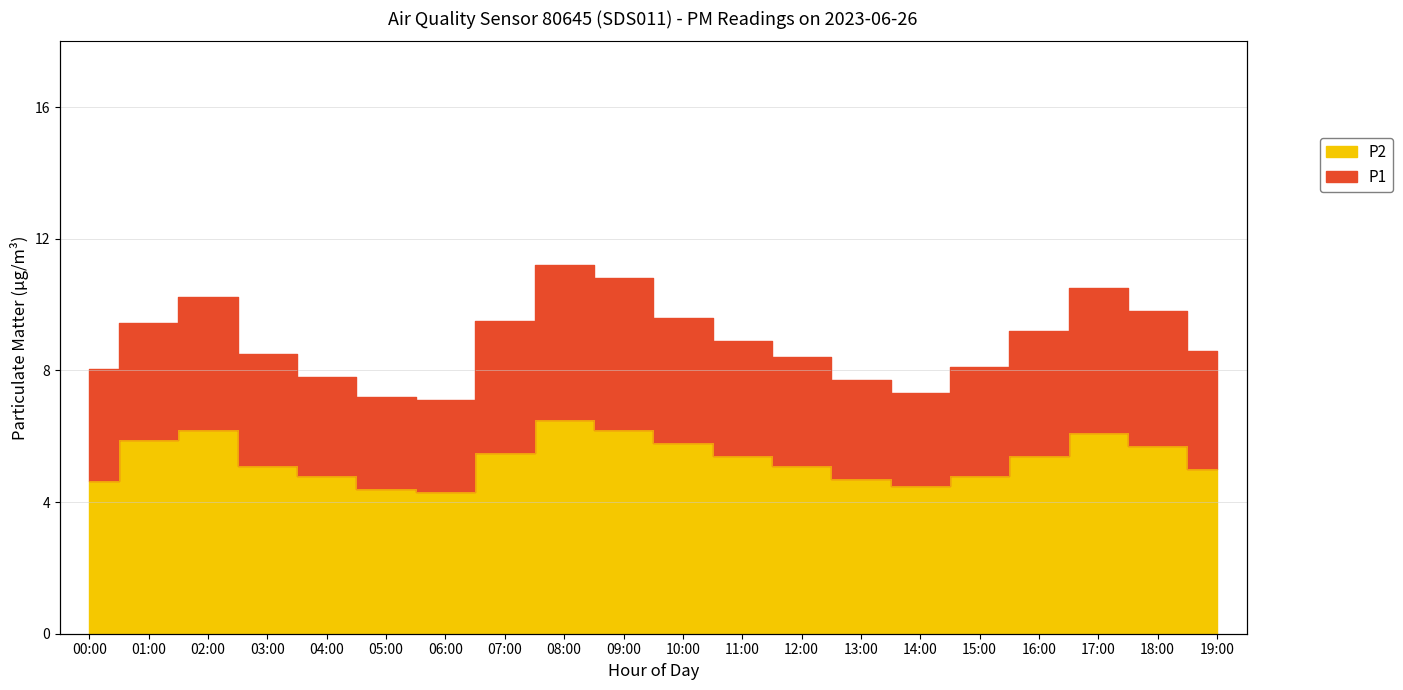

In P1, how many points are higher than both neighbors (excluding endpoints)?

3